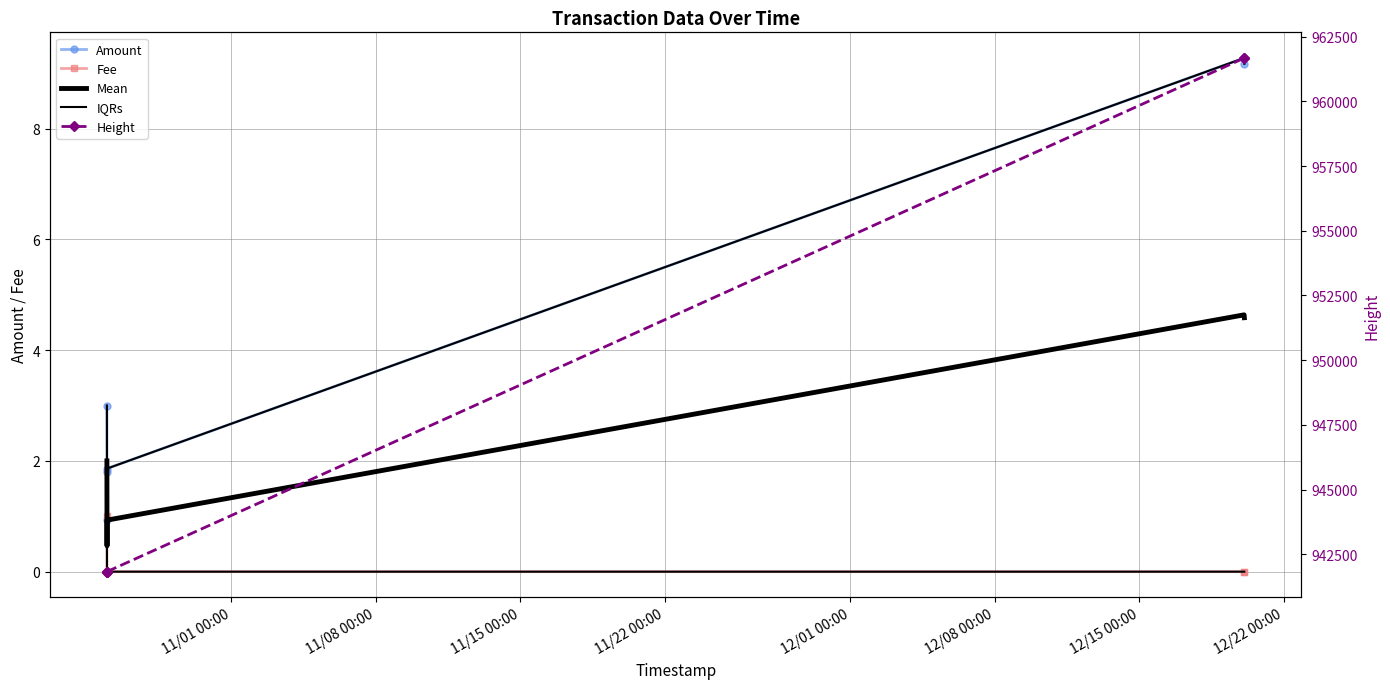

Which series has the widest spread of values?

Height